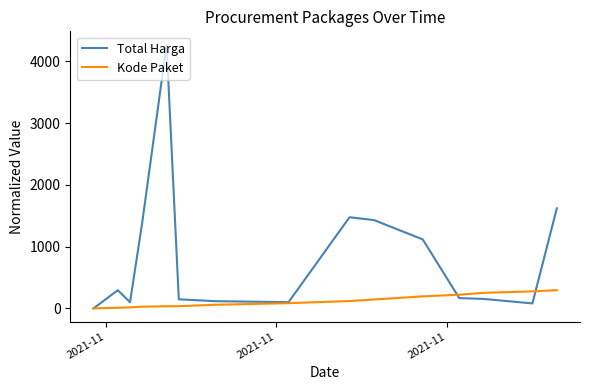

Does the chart display data point markers on the line(s)?

No